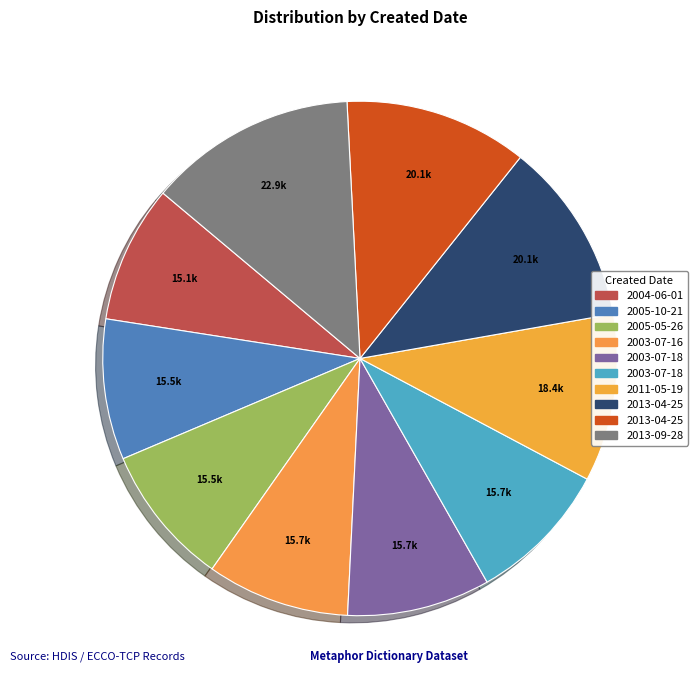

Which slice is the smallest?

2004-06-01